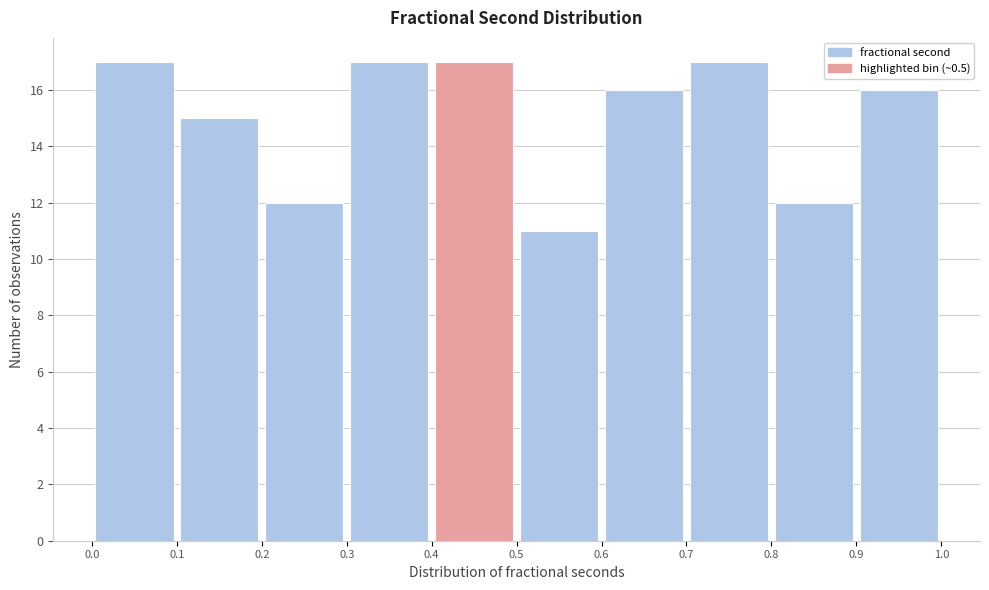

Reading left to right, transcribe this chart: for each bar, give the range it covers on the x-axis and its height. The values are not printed on the chart, so give them approximately, as read against the axis.

0.0 to 0.1: 17
0.1 to 0.2: 15
0.2 to 0.3: 12
0.3 to 0.4: 17
0.4 to 0.5: 17
0.5 to 0.6: 11
0.6 to 0.7: 16
0.7 to 0.8: 17
0.8 to 0.9: 12
0.9 to 1.0: 16